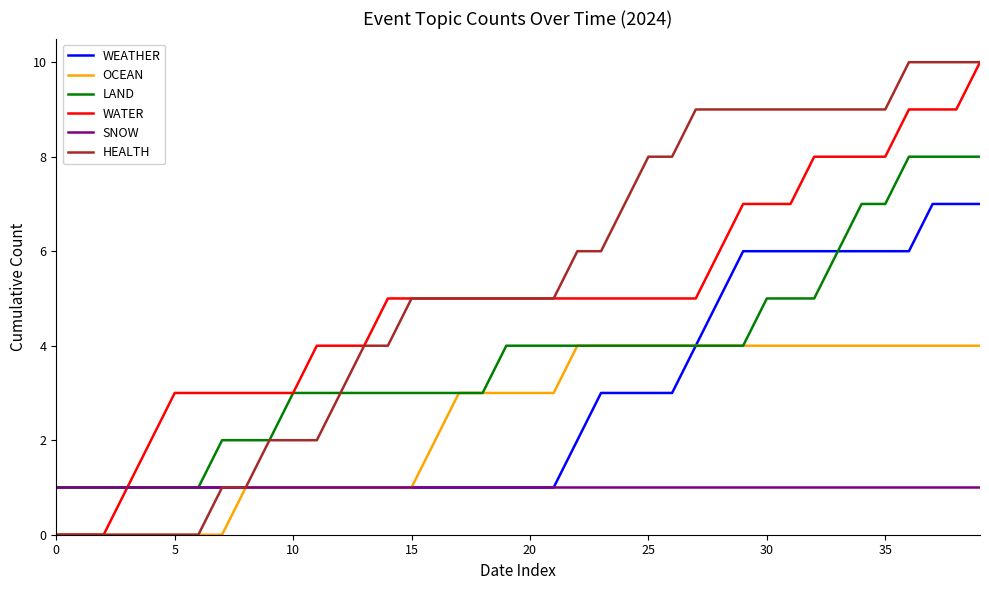

What is the highest value of the HEALTH series?

10